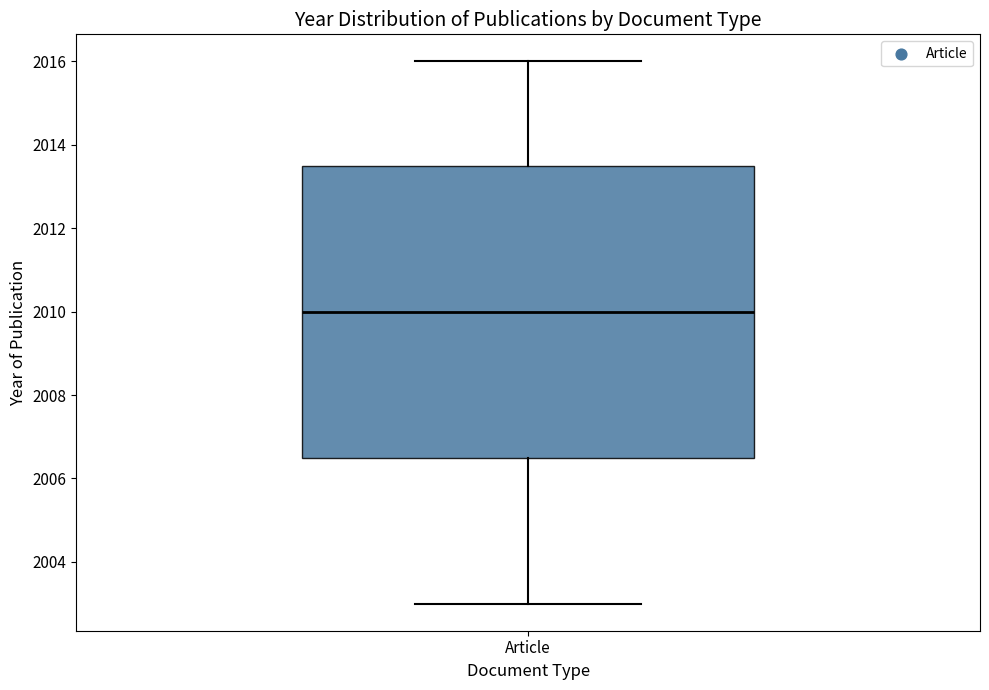

Transcribe this box plot: give where the median line is, the range the box spans, and where the two whiskers end, as read against the y-axis. The values are not printed on the chart, so give them approximately, as read against the axis.

median 2010.0, box 2006.6 to 2013.6, whiskers 2003.0 to 2016.0